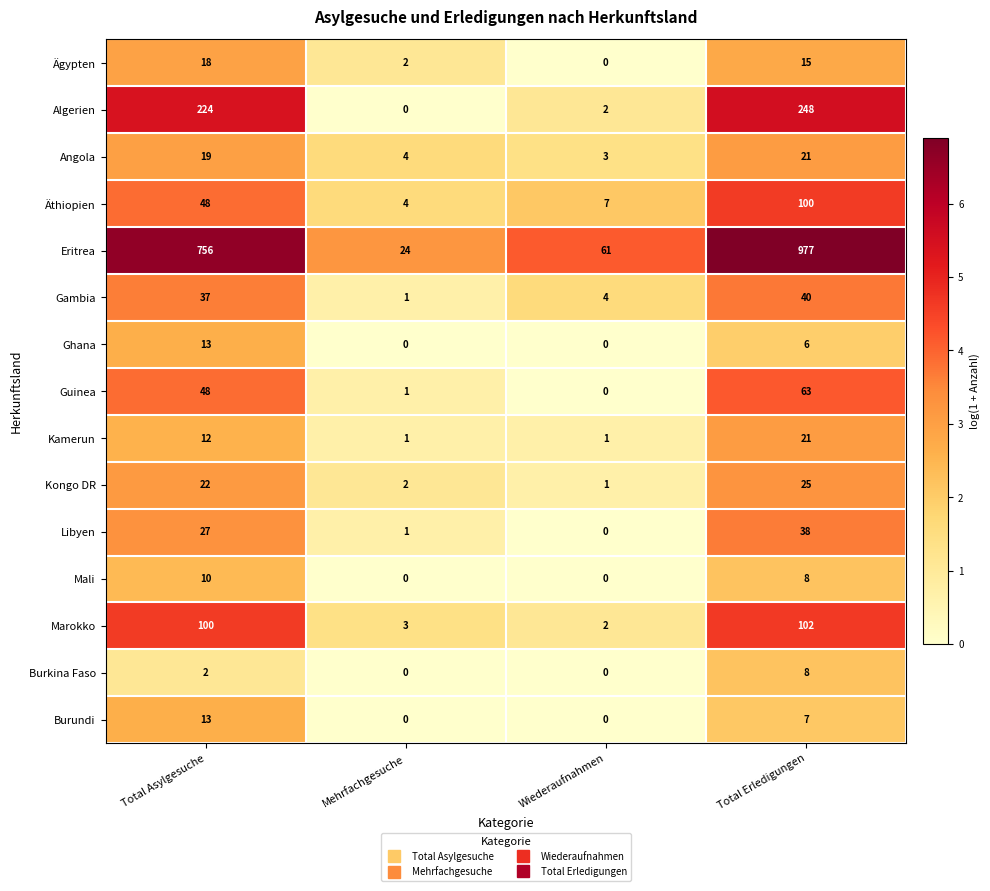

What is the approximate value of Eritrea at Total Erledigungen, to the nearest 50?

1000